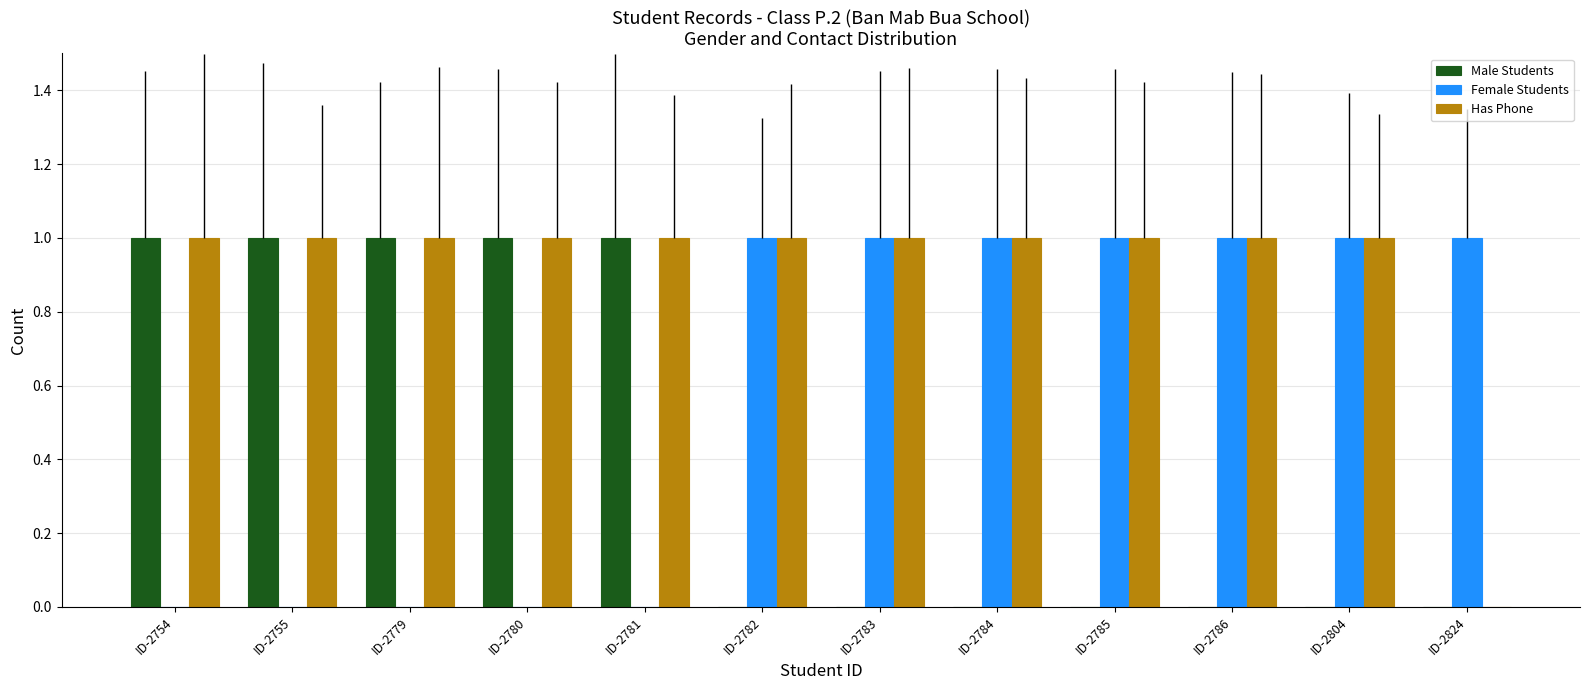

What is the difference between the second highest and second lowest values in the Male Students series?

1